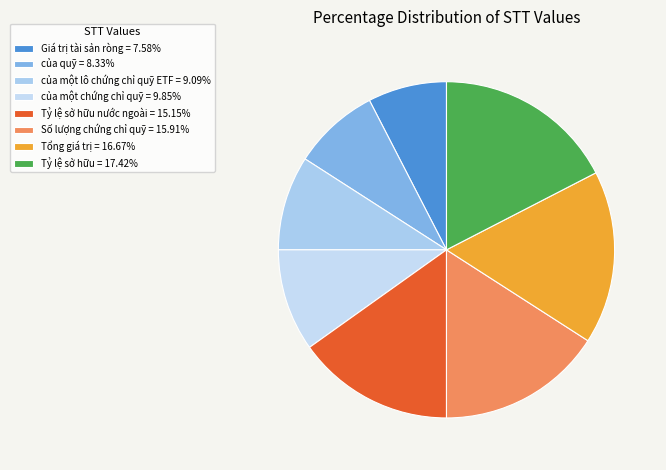

Is there any slice that represents more than half of the pie?

No